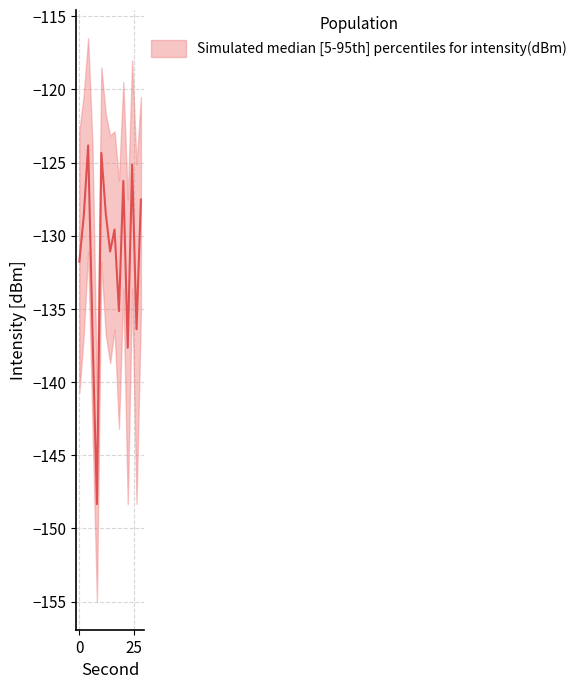

At which category does intensity_median reach its first local peak?

4